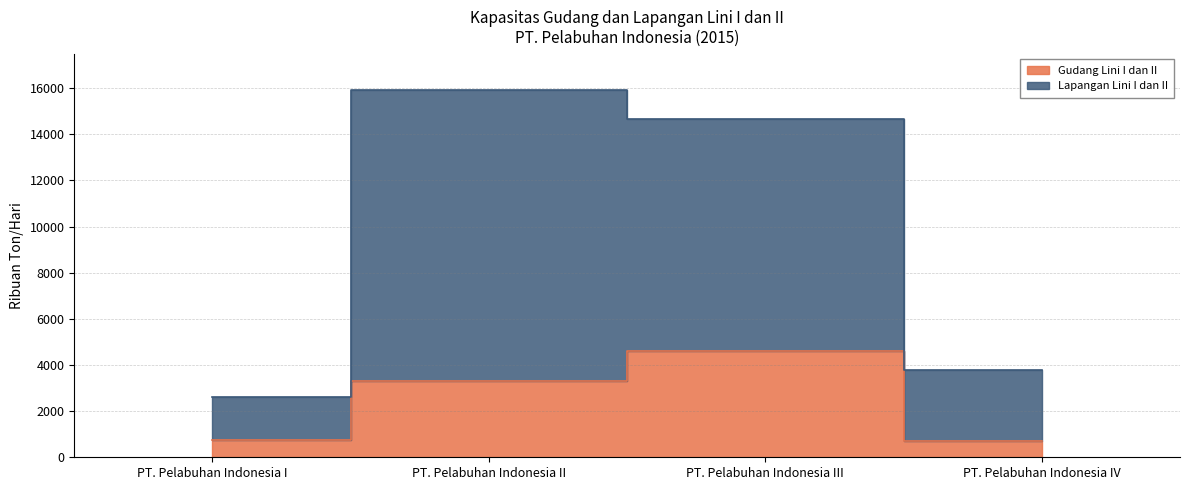

True or false: Gudang Lini I dan II and Lapangan Lini I dan II cross at least once.

False